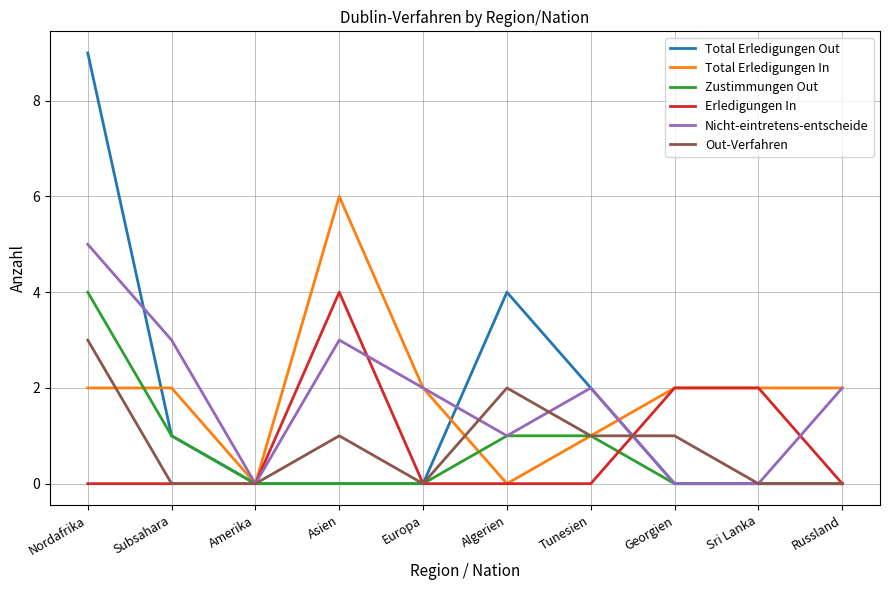

Reading left to right, transcribe all the data shown in this chart.

Total Erledigungen Out: Nordafrika=9	Subsahara=1	Amerika=0	Asien=0	Europa=0	Algerien=4	Tunesien=2	Georgien=0	Sri Lanka=0	Russland=0
Total Erledigungen In: Nordafrika=2	Subsahara=2	Amerika=0	Asien=6	Europa=2	Algerien=0	Tunesien=1	Georgien=2	Sri Lanka=2	Russland=2
Zustimmungen Out: Nordafrika=4	Subsahara=1	Amerika=0	Asien=0	Europa=0	Algerien=1	Tunesien=1	Georgien=0	Sri Lanka=0	Russland=0
Erledigungen In: Nordafrika=0	Subsahara=0	Amerika=0	Asien=4	Europa=0	Algerien=0	Tunesien=0	Georgien=2	Sri Lanka=2	Russland=0
Nicht-eintretens-entscheide: Nordafrika=5	Subsahara=3	Amerika=0	Asien=3	Europa=2	Algerien=1	Tunesien=2	Georgien=0	Sri Lanka=0	Russland=2
Out-Verfahren: Nordafrika=3	Subsahara=0	Amerika=0	Asien=1	Europa=0	Algerien=2	Tunesien=1	Georgien=1	Sri Lanka=0	Russland=0